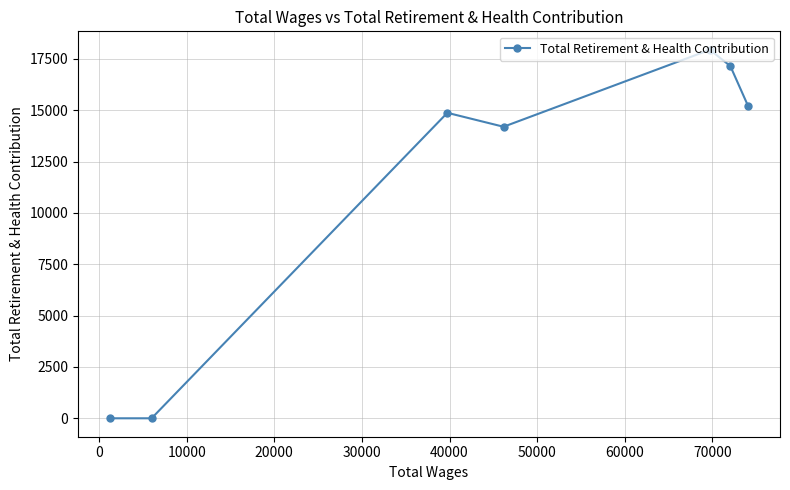

Is this an area chart (filled region under the line)?

No